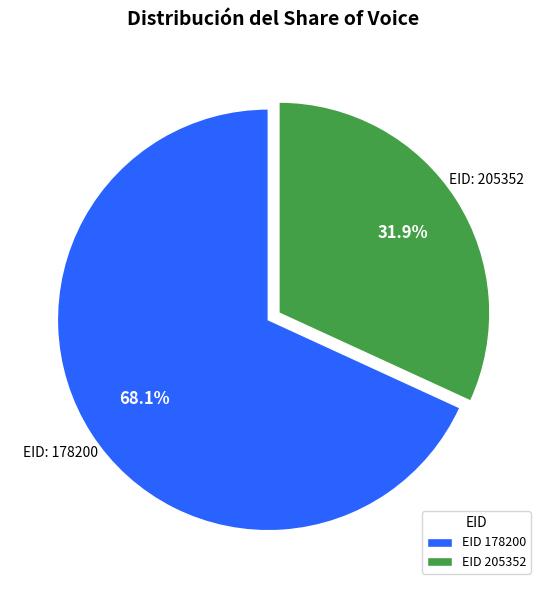

What is the smallest slice in the pie chart?

EID 205352